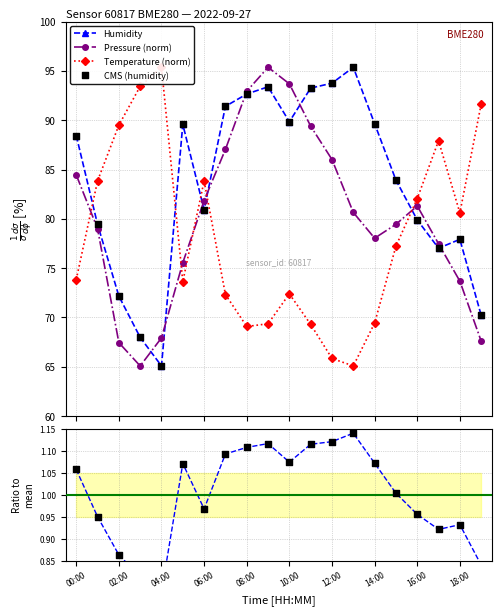

Which series contains the lowest Y value?

Humidity / mean